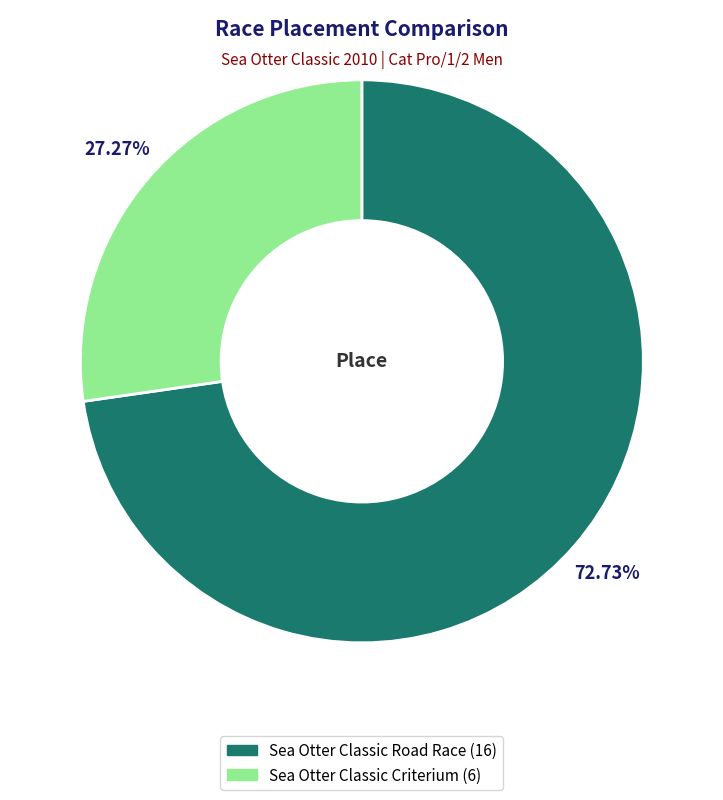

To the nearest percent, what is the average slice percentage?

50%